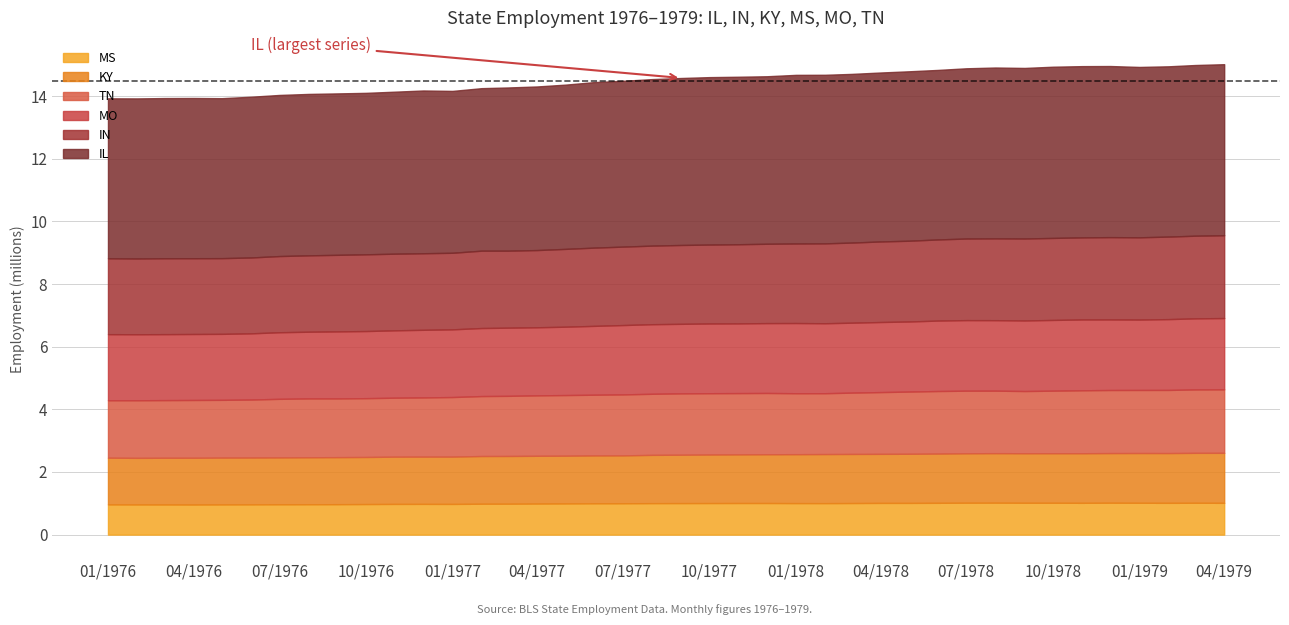

What is the highest value of the MS series?

1.0